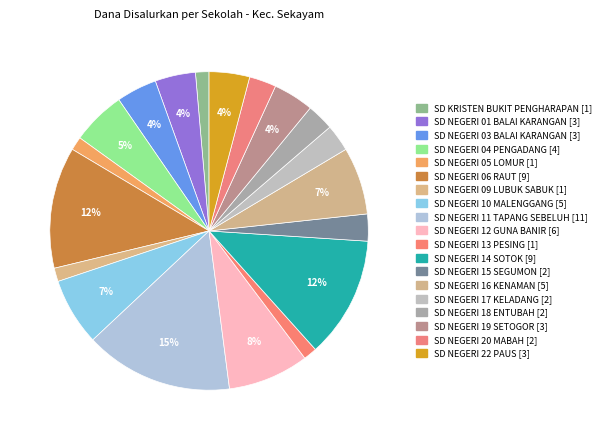

Do SD NEGERI 05 LOMUR and SD NEGERI 01 BALAI KARANGAN together represent more than half of the pie?

No